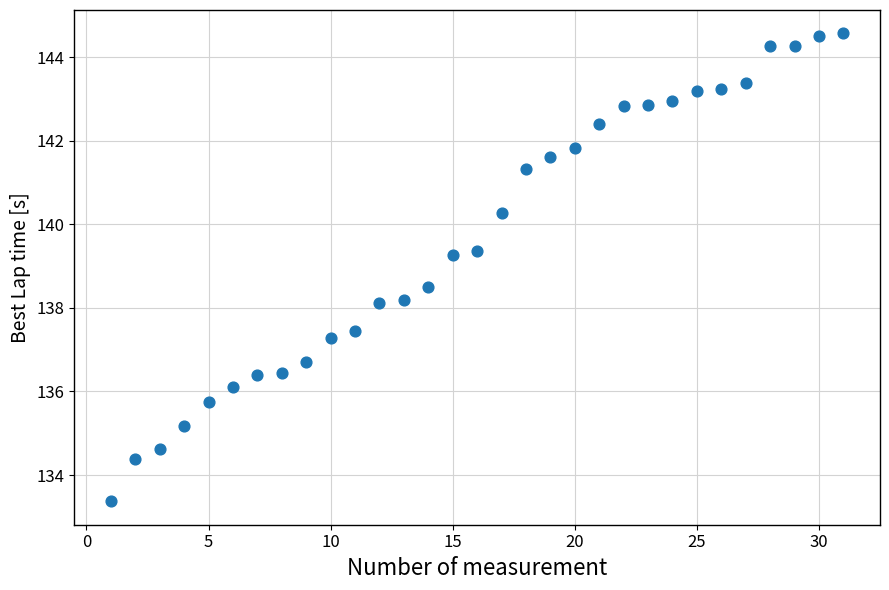

What is the range of Y values (max minus min)?

11.2